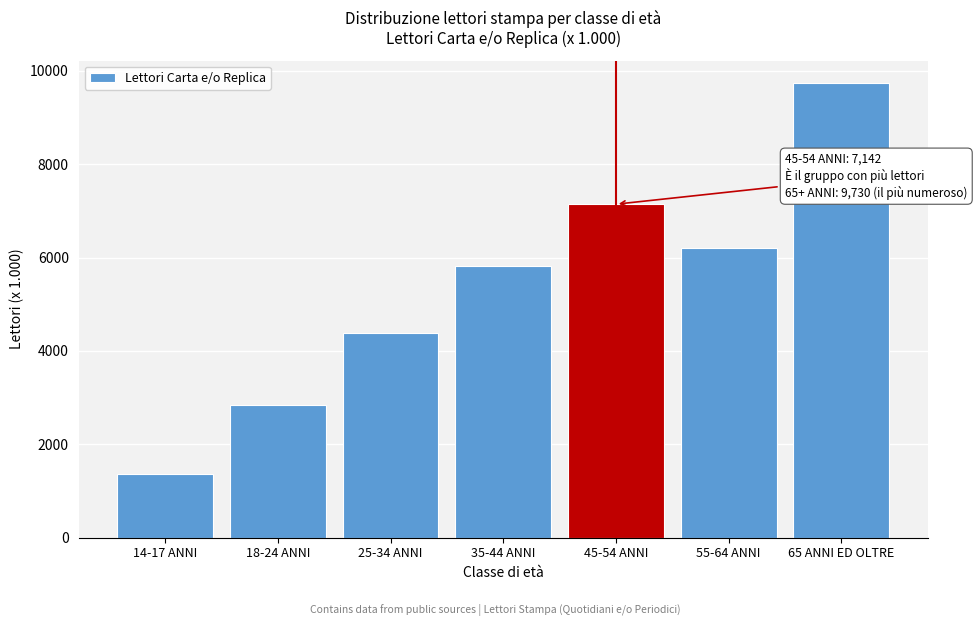

Reading right to left, transcribe all the data shown in this chart.

65 ANNI ED OLTRE=9730	55-64 ANNI=6194	45-54 ANNI=7142	35-44 ANNI=5823	25-34 ANNI=4387	18-24 ANNI=2843	14-17 ANNI=1371